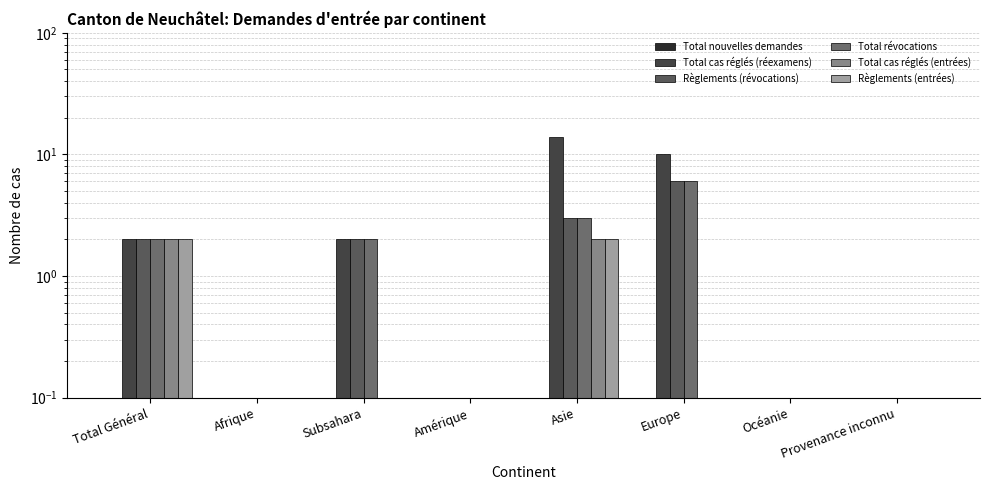

Reading left to right, what are all the values shown in this chart?

Total nouvelles demandes: 0	0	0	0	0	0	0	0
Total cas réglés (réexamens): 2	0	2	0	14	10	0	0
Règlements (révocations): 2	0	2	0	3	6	0	0
Total révocations: 2	0	2	0	3	6	0	0
Total cas réglés (entrées): 2	0	0	0	2	0	0	0
Règlements (entrées): 2	0	0	0	2	0	0	0